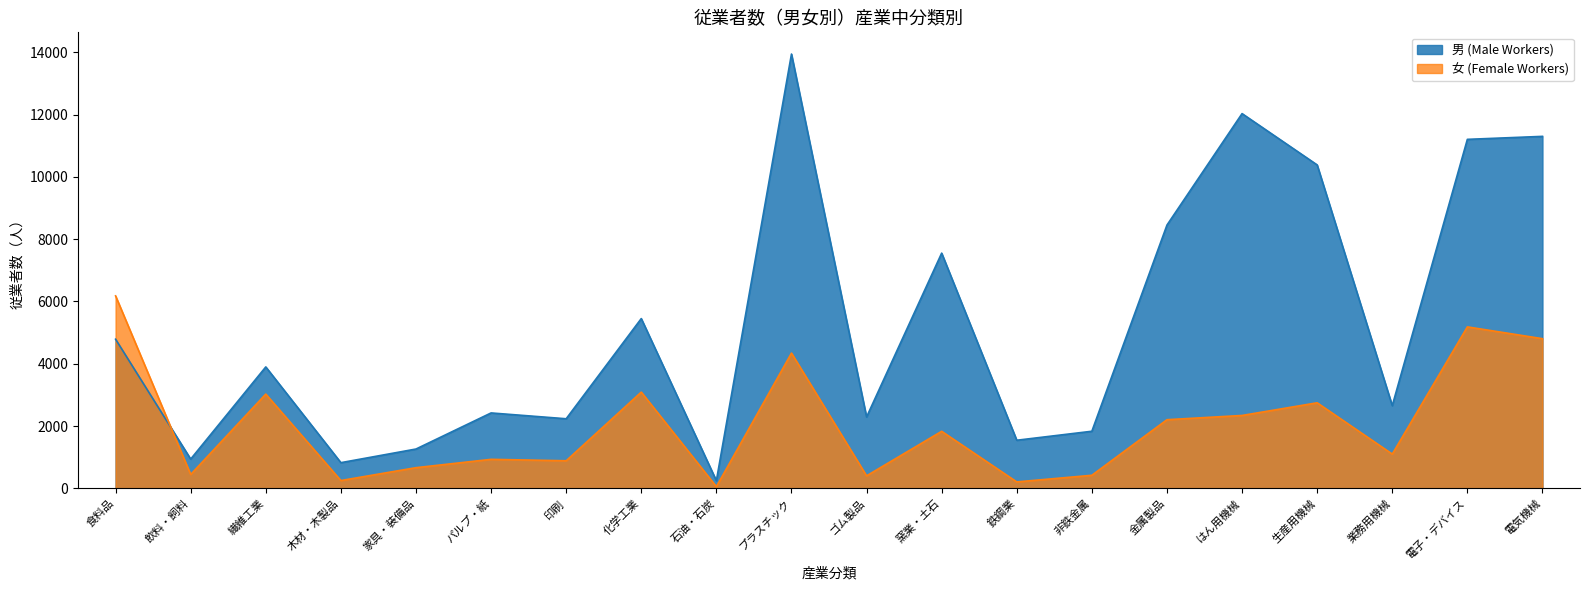

At which label is 男 (Male Workers) closest to 7095?

窯業・土石